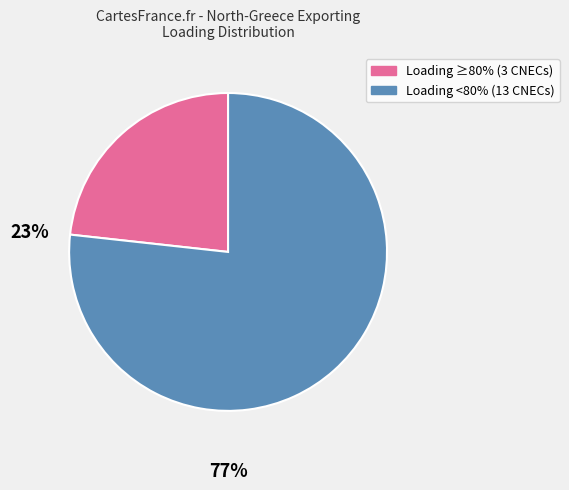

Is there any slice that represents more than half of the pie?

Yes